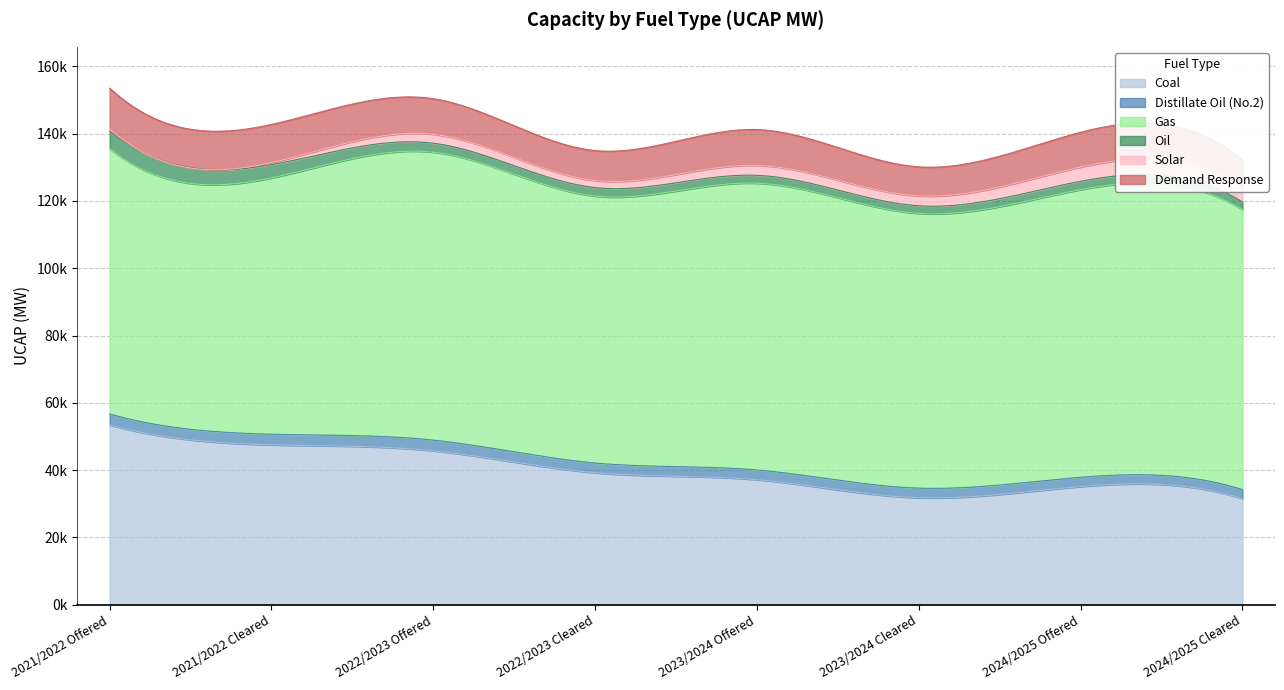

Rank the series by their maximum value, from highest to lowest.

Gas, Coal, Demand Response, Oil, Solar, Distillate Oil (No.2)